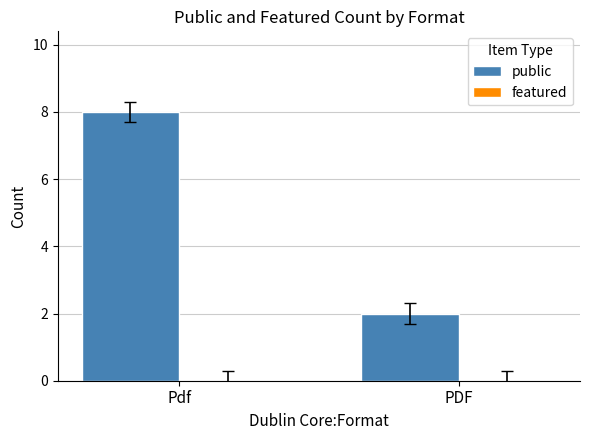

Is it true that the value at Pdf is 8?

True